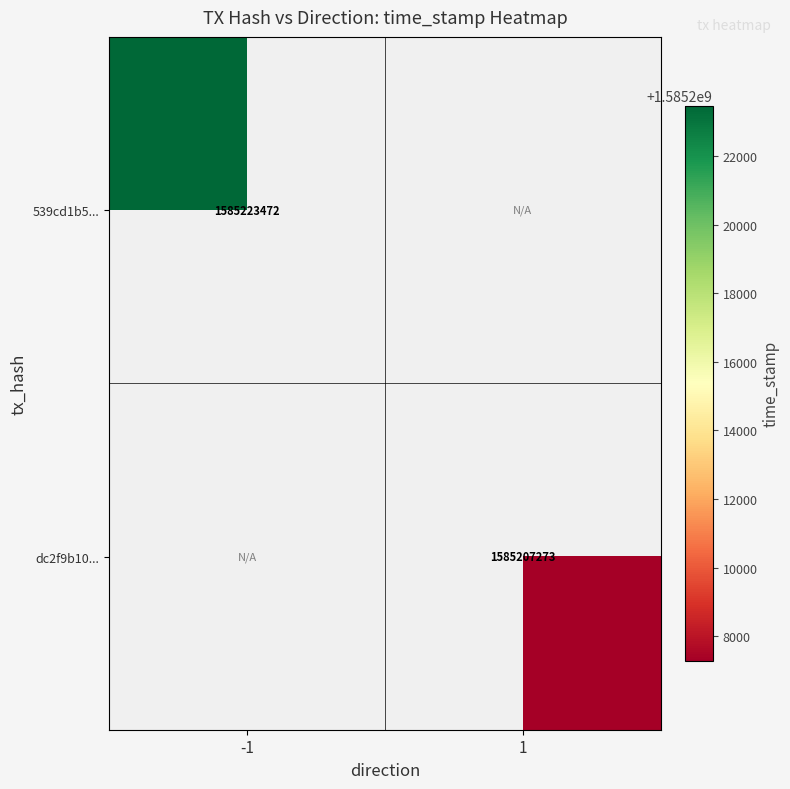

Is it true that 539cd1b5... equals 2267208460 at -1?

False